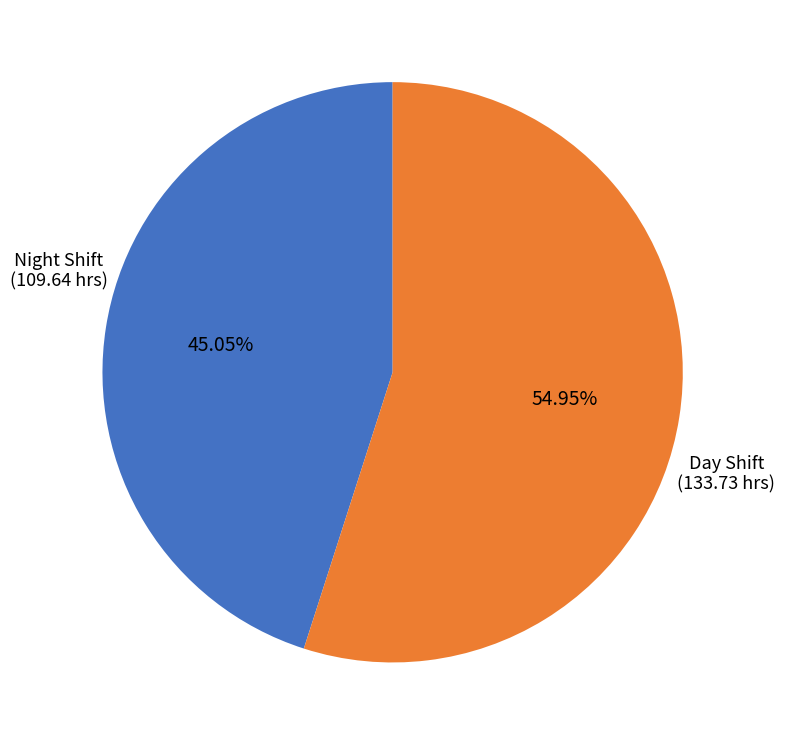

How many segments does this pie chart have?

2